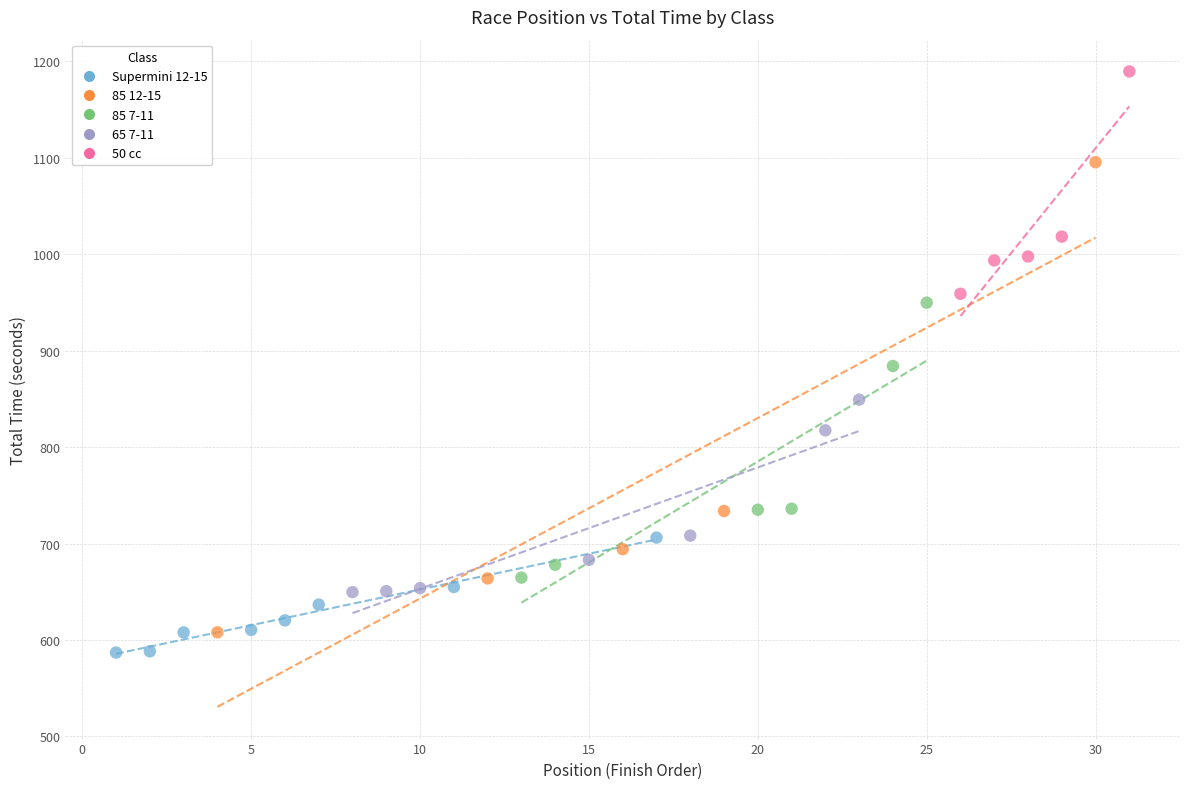

Which series contains the highest Y value?

50 cc